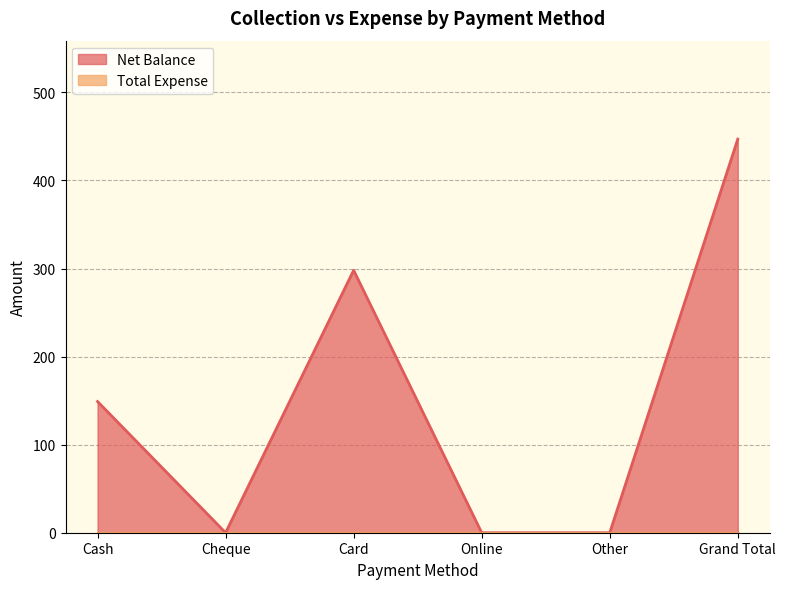

Where is the data nearest to the value 223?

Cash